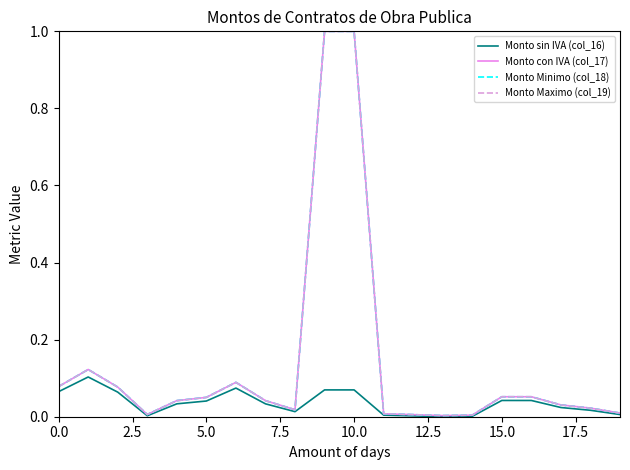

Does the chart have visible grid lines?

No